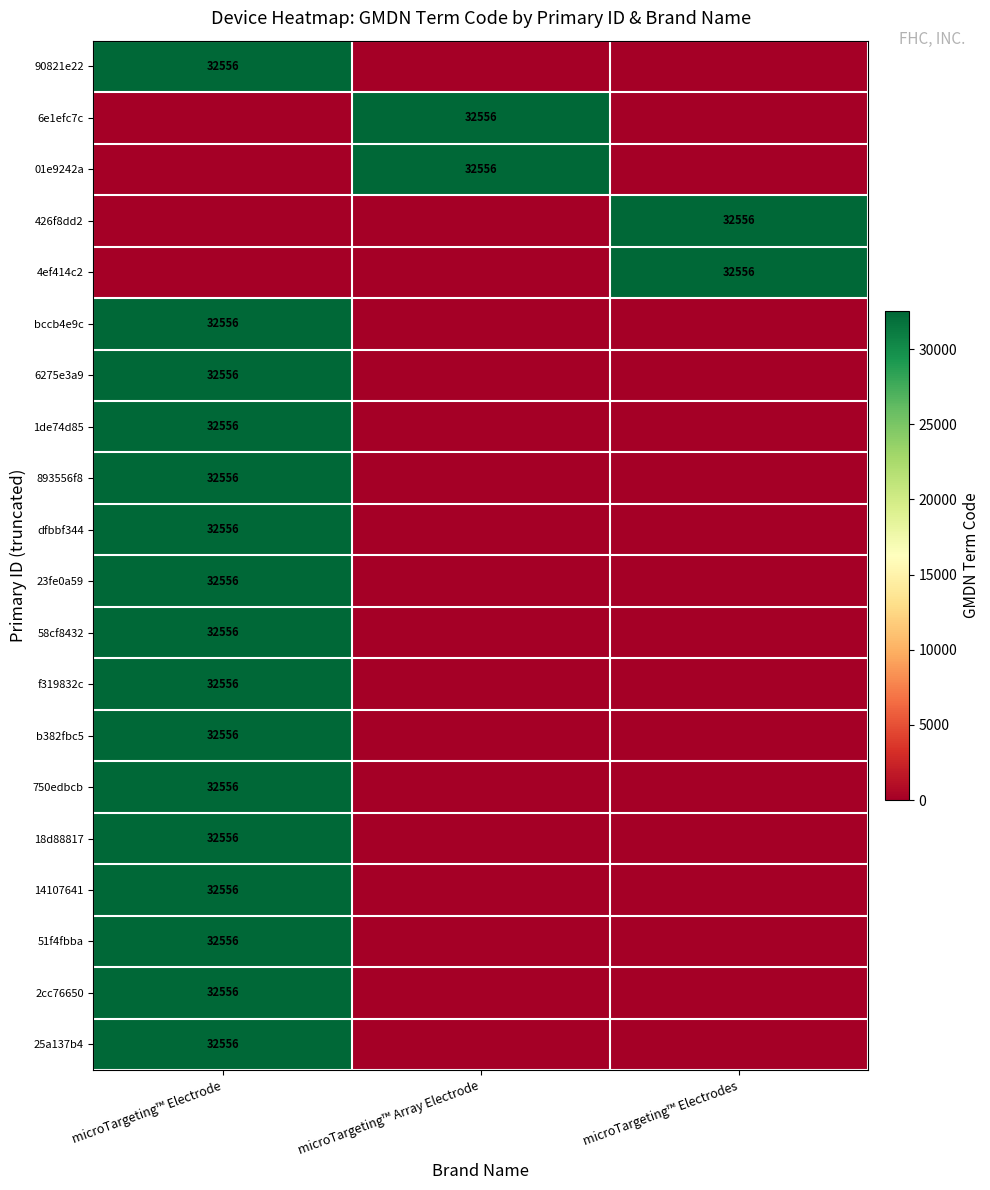

The 6e1efc7c series shows 47656 at microTargeting™ Array Electrode. True or false?

False